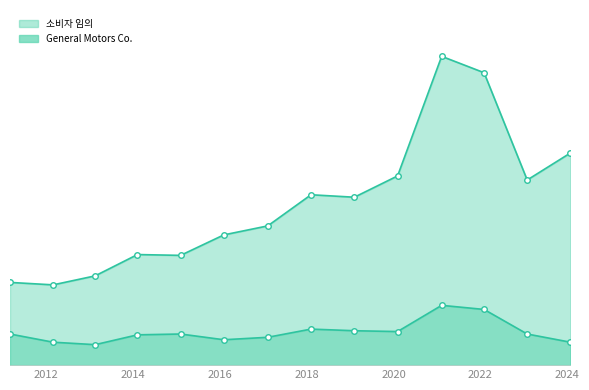

True or false: 소비자 임의 and General Motors Co. intersect in this chart.

False